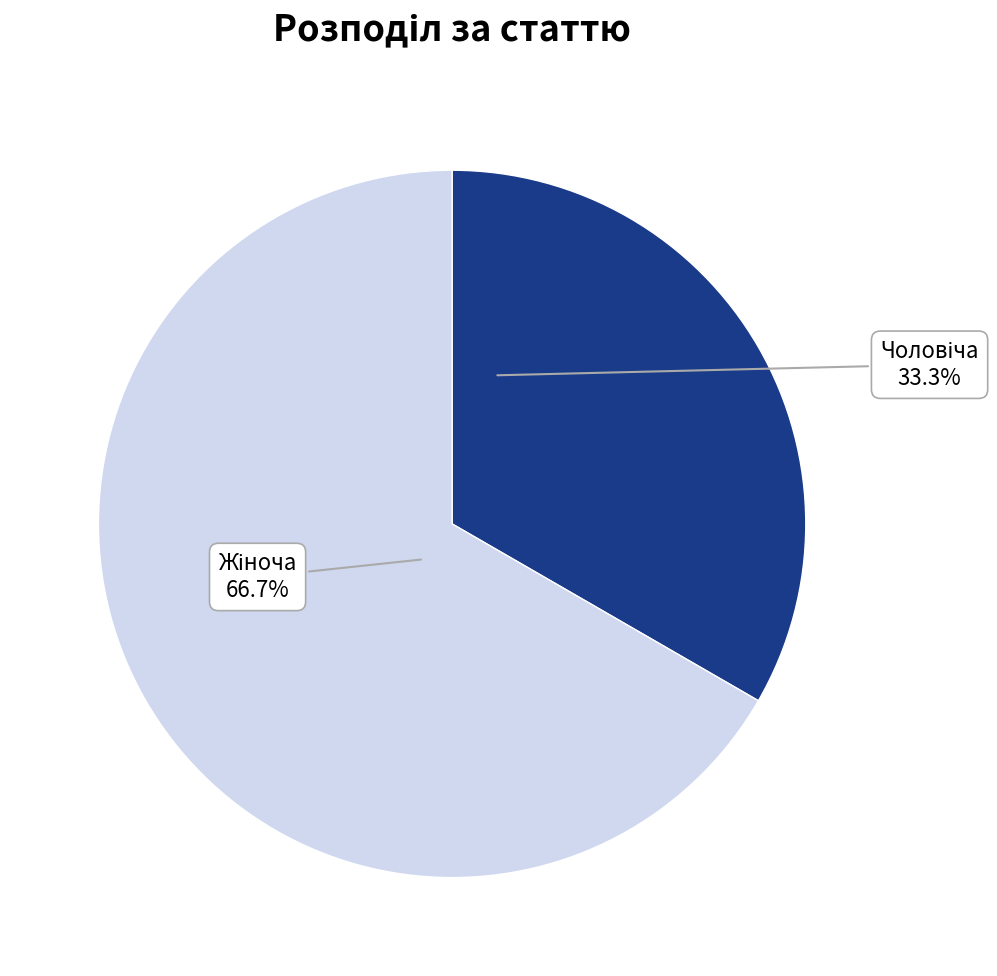

Does any single category account for the majority?

Yes